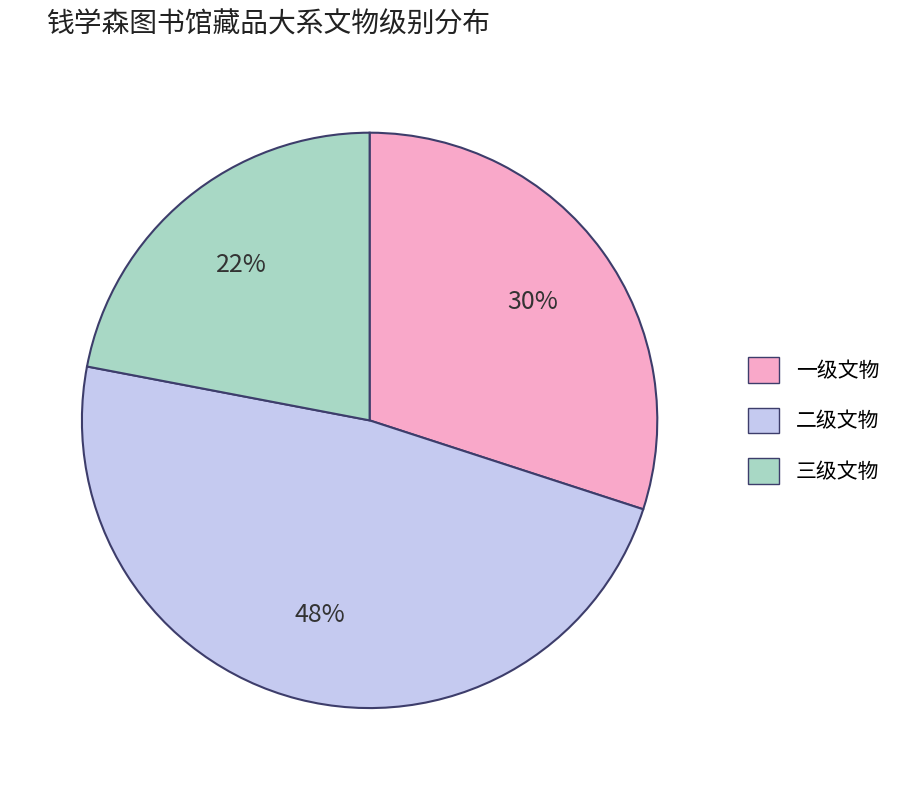

To the nearest percent, what is the average slice percentage?

33%